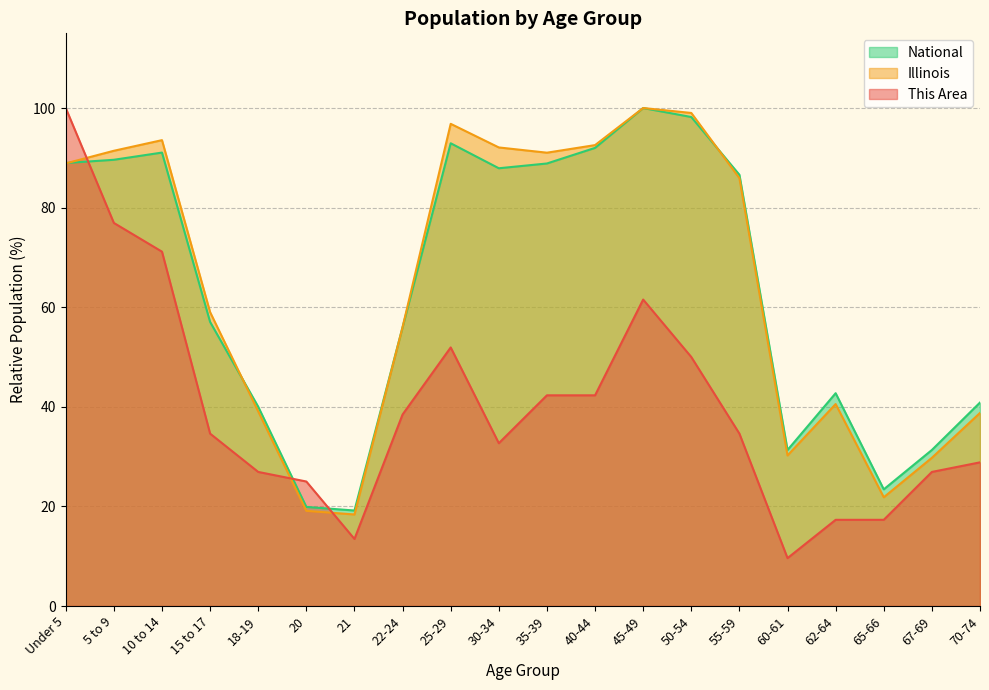

What are all the series names shown in the legend?

National, Illinois, This Area